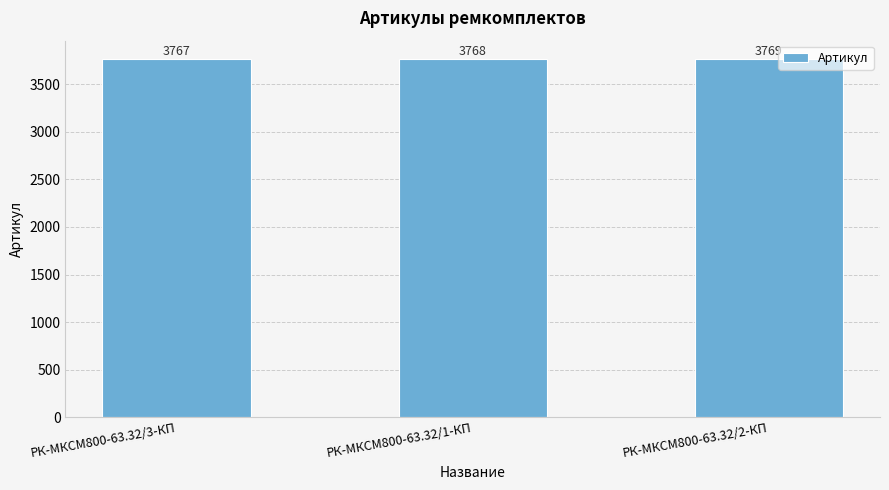

Reading left to right, list all the values displayed in this chart.

3767	3768	3769